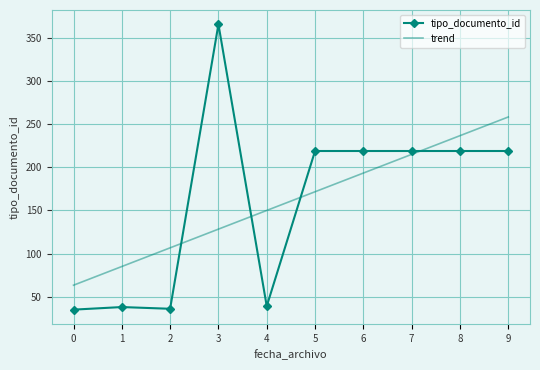

What is the difference between the maximum and minimum values in the trend series?

195.1